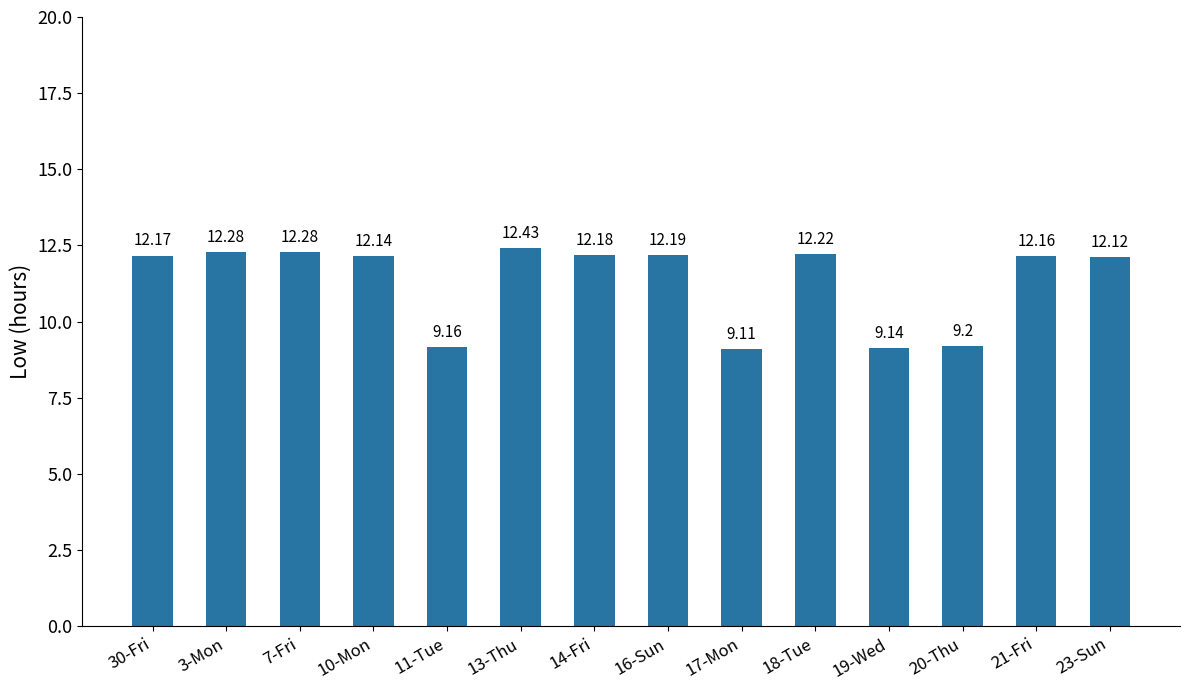

What is the ratio of the value at 21-Fri to the value at 30-Fri?

1.0